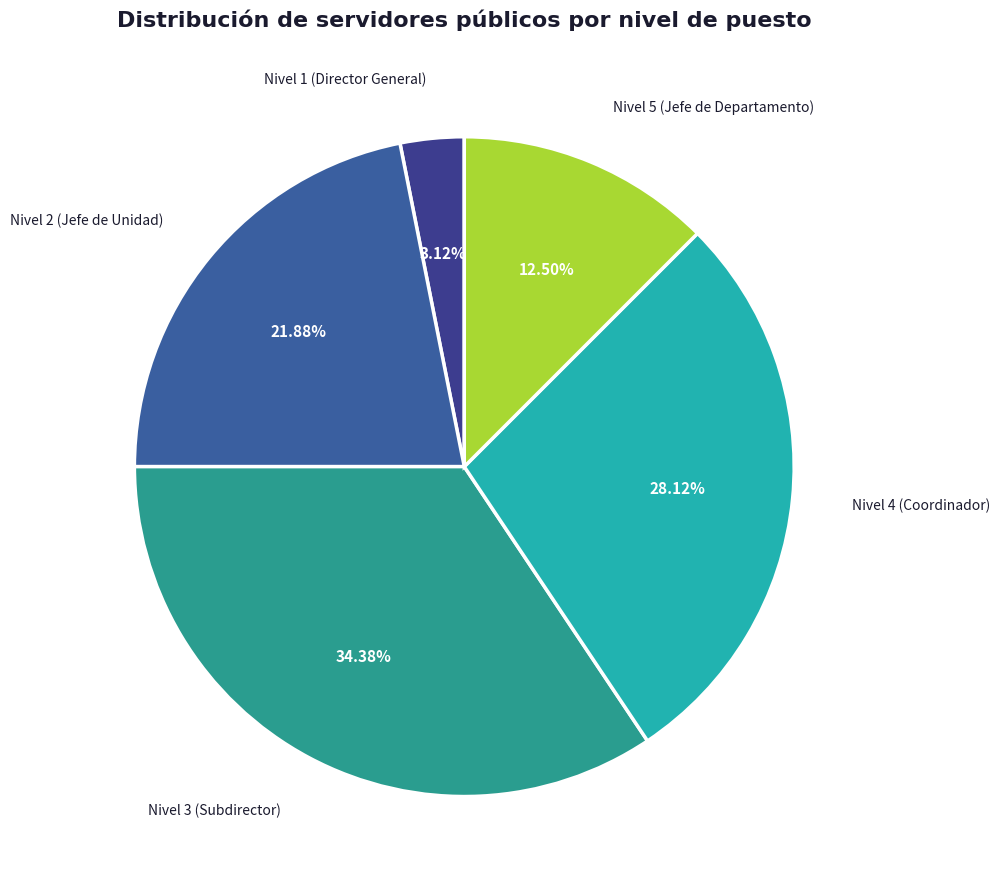

To the nearest percent, what is the combined percentage of Nivel 4 (Coordinador) and Nivel 1 (Director General)?

31%